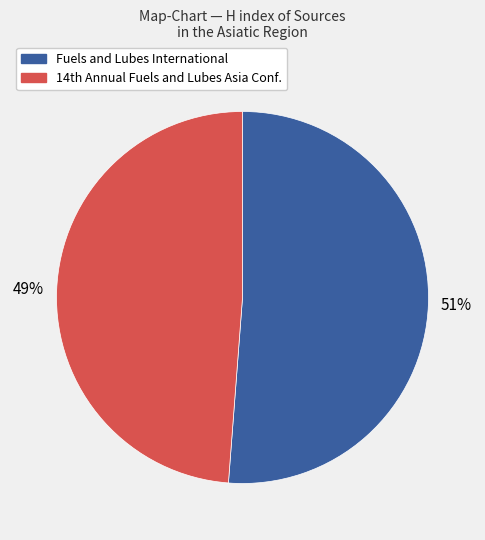

To the nearest percent, what is the difference between the largest and smallest slice percentages?

2%